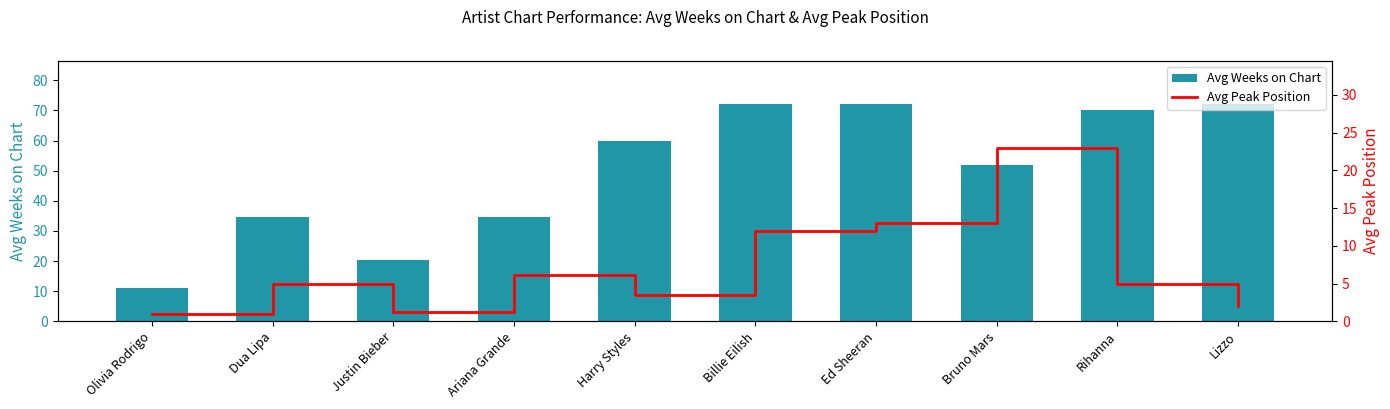

What is the approximate value of Avg Weeks on Chart at Harry Styles?

59.8